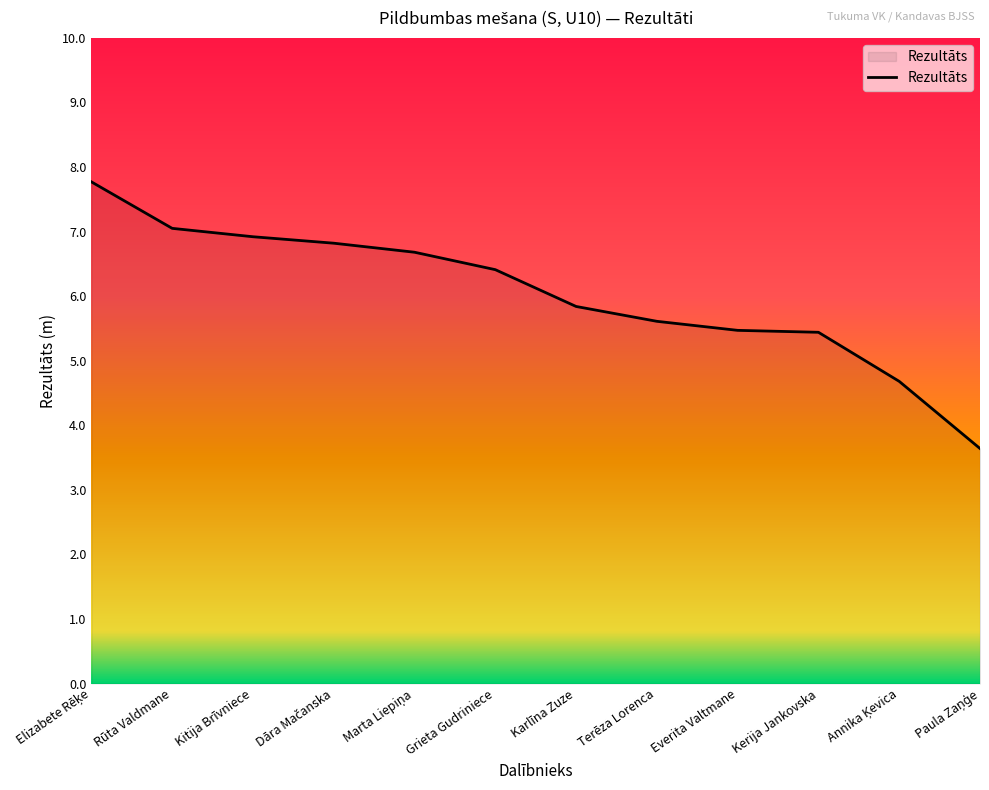

What is the difference between the maximum and minimum values?

4.1